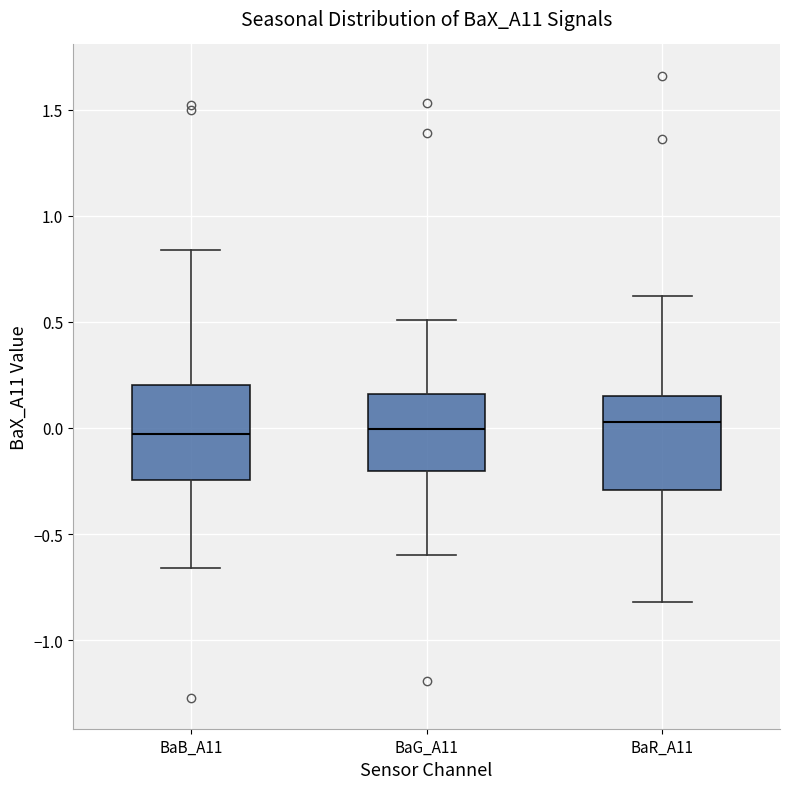

Where does the upper whisker of the box for BaG_A11 end on the y-axis? The values are not printed on the chart, so give them approximately, as read against the axis.

0.50